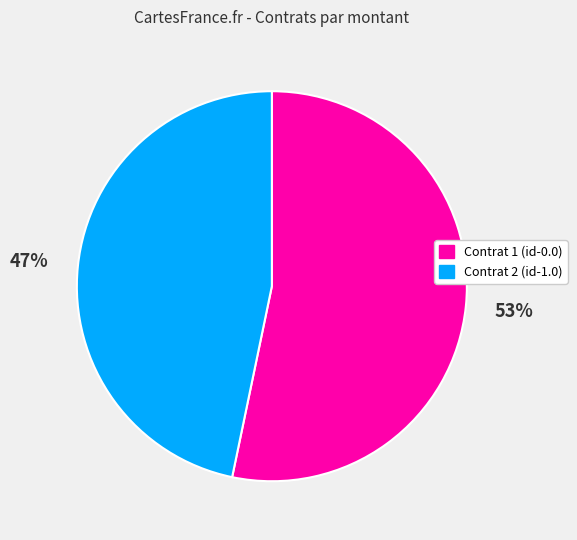

To the nearest percent, what is the average slice percentage?

50%